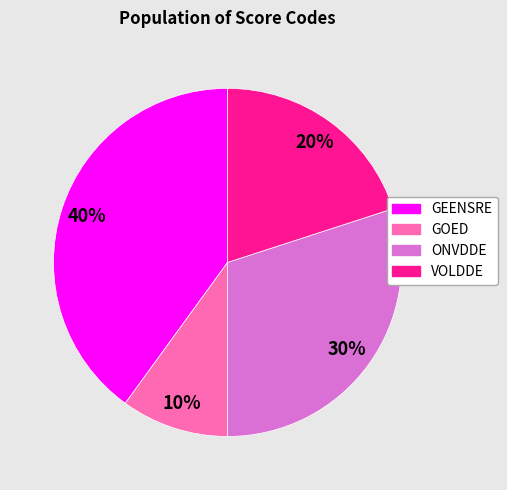

To the nearest percent, what is the combined percentage of VOLDDE and GOED?

30%